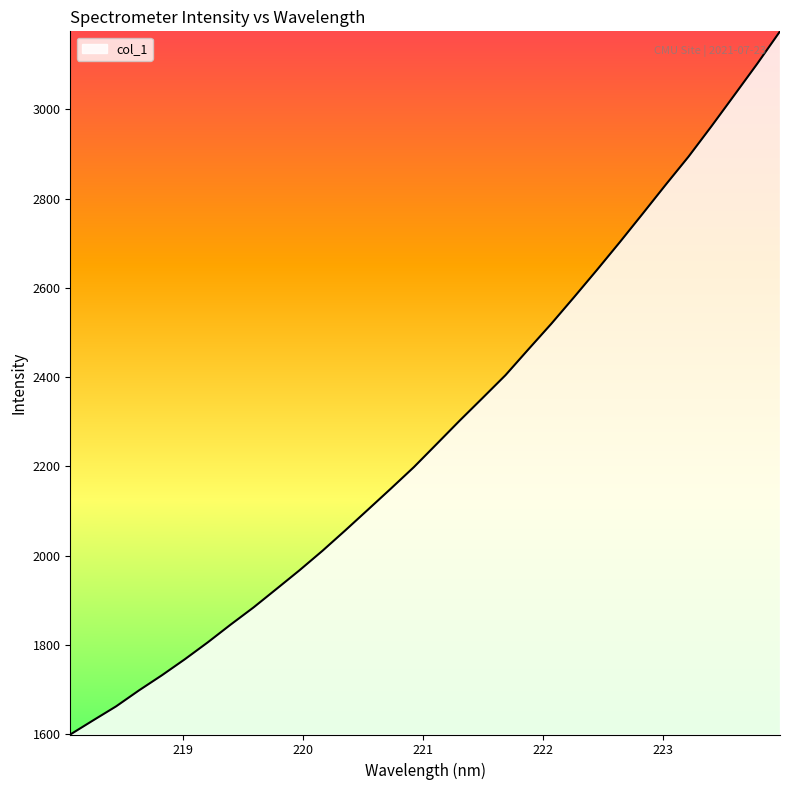

True or false: the data has more than 0 interior local peaks.

False